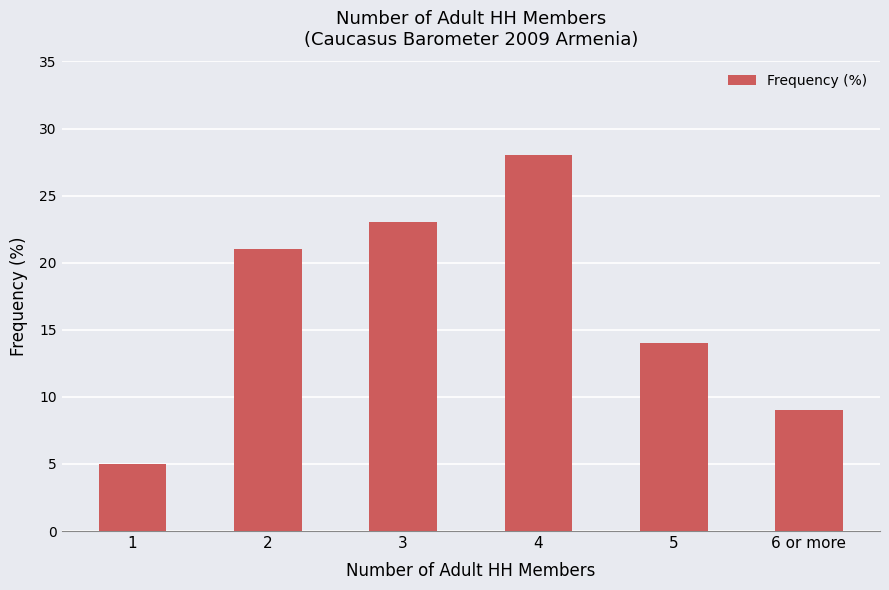

Which category has the lowest value across all series?

1